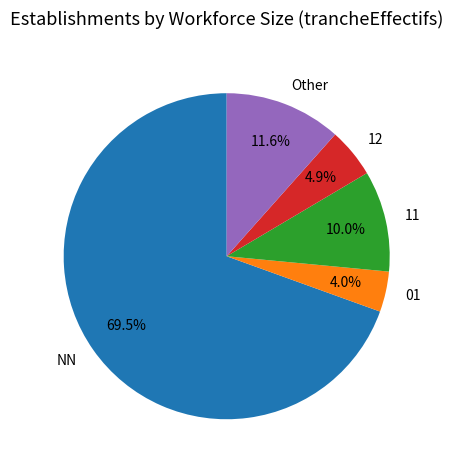

Which category accounts for the majority?

NN